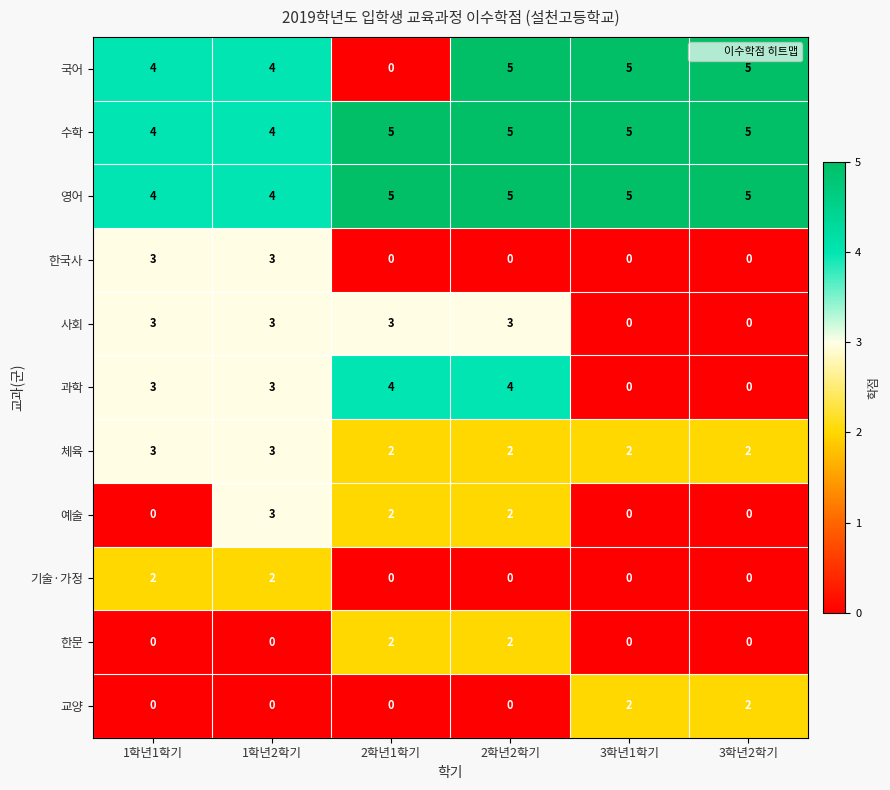

At how many categories does at least one series exceed 2?

6